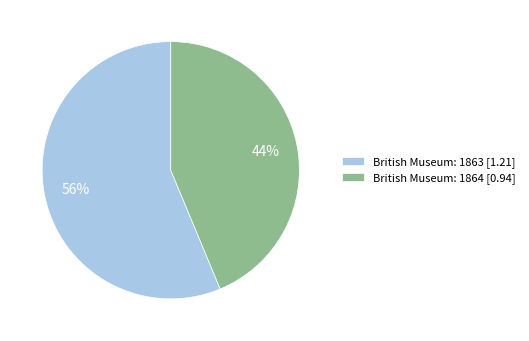

Which has a higher value, British Museum: 1863 [1.21] or British Museum: 1864 [0.94]?

British Museum: 1863 [1.21]